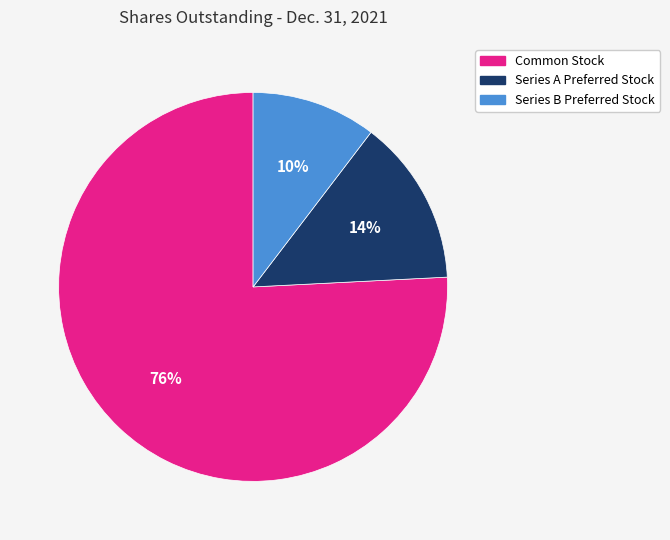

Do Common Stock and Series B Preferred Stock together represent more than half of the pie?

Yes